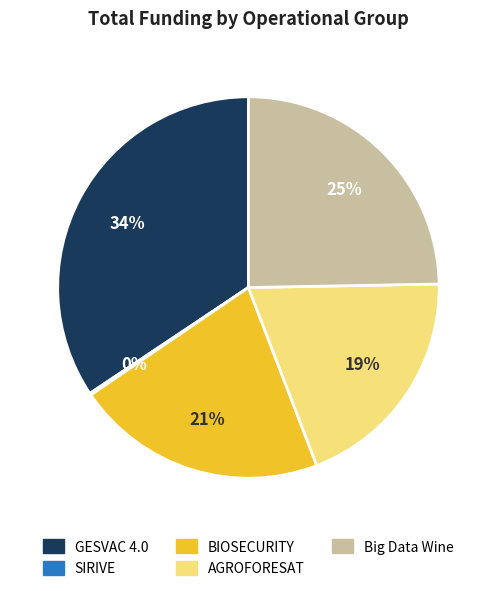

Which category has the biggest portion of the pie?

GESVAC 4.0